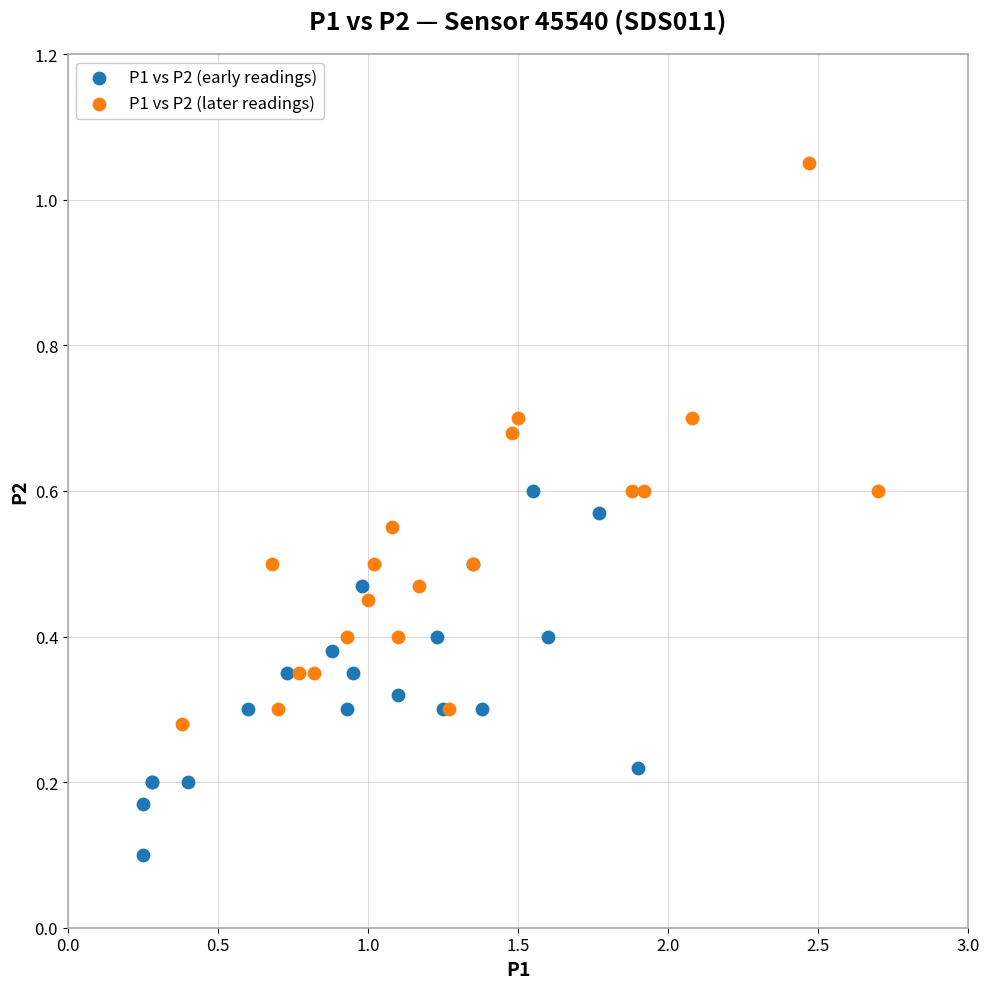

Which series reaches the maximum Y coordinate?

P1 vs P2 (later readings)